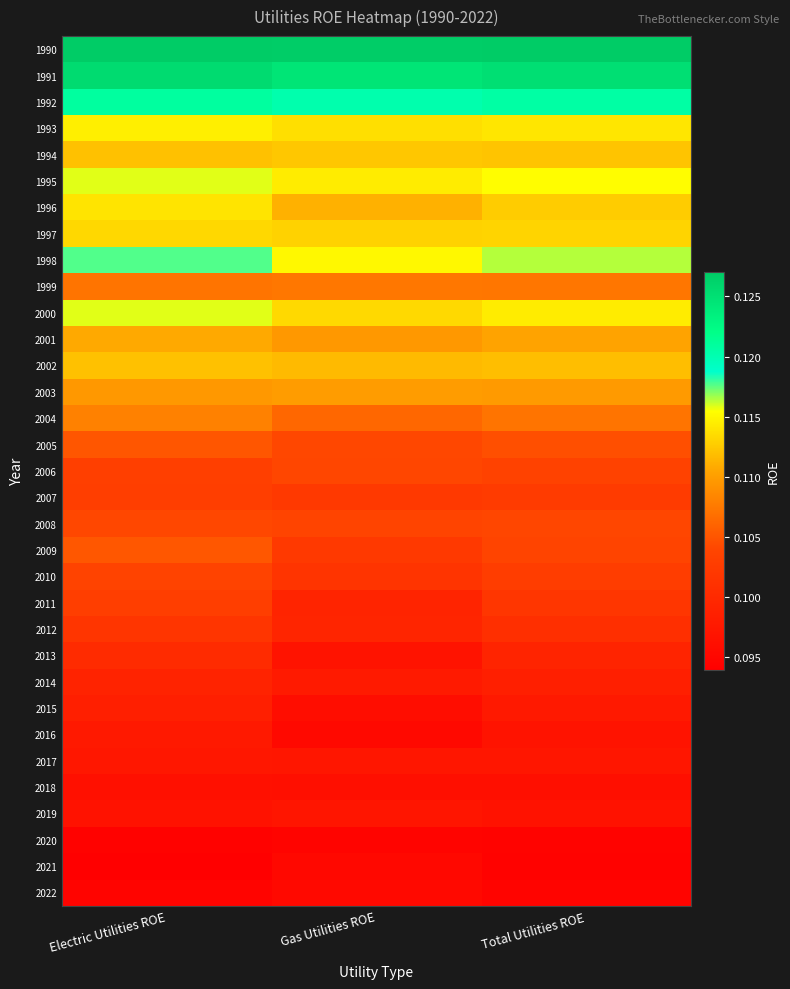

Reading right to left, transcribe all the data shown in this chart.

1990: Total Utilities ROE=0.1	Gas Utilities ROE=0.1	Electric Utilities ROE=0.1
1991: Total Utilities ROE=0.1	Gas Utilities ROE=0.1	Electric Utilities ROE=0.1
1992: Total Utilities ROE=0.1	Gas Utilities ROE=0.1	Electric Utilities ROE=0.1
1993: Total Utilities ROE=0.1	Gas Utilities ROE=0.1	Electric Utilities ROE=0.1
1994: Total Utilities ROE=0.1	Gas Utilities ROE=0.1	Electric Utilities ROE=0.1
1995: Total Utilities ROE=0.1	Gas Utilities ROE=0.1	Electric Utilities ROE=0.1
1996: Total Utilities ROE=0.1	Gas Utilities ROE=0.1	Electric Utilities ROE=0.1
1997: Total Utilities ROE=0.1	Gas Utilities ROE=0.1	Electric Utilities ROE=0.1
1998: Total Utilities ROE=0.1	Gas Utilities ROE=0.1	Electric Utilities ROE=0.1
1999: Total Utilities ROE=0.1	Gas Utilities ROE=0.1	Electric Utilities ROE=0.1
2000: Total Utilities ROE=0.1	Gas Utilities ROE=0.1	Electric Utilities ROE=0.1
2001: Total Utilities ROE=0.1	Gas Utilities ROE=0.1	Electric Utilities ROE=0.1
2002: Total Utilities ROE=0.1	Gas Utilities ROE=0.1	Electric Utilities ROE=0.1
2003: Total Utilities ROE=0.1	Gas Utilities ROE=0.1	Electric Utilities ROE=0.1
2004: Total Utilities ROE=0.1	Gas Utilities ROE=0.1	Electric Utilities ROE=0.1
2005: Total Utilities ROE=0.1	Gas Utilities ROE=0.1	Electric Utilities ROE=0.1
2006: Total Utilities ROE=0.1	Gas Utilities ROE=0.1	Electric Utilities ROE=0.1
2007: Total Utilities ROE=0.1	Gas Utilities ROE=0.1	Electric Utilities ROE=0.1
2008: Total Utilities ROE=0.1	Gas Utilities ROE=0.1	Electric Utilities ROE=0.1
2009: Total Utilities ROE=0.1	Gas Utilities ROE=0.1	Electric Utilities ROE=0.1
2010: Total Utilities ROE=0.1	Gas Utilities ROE=0.1	Electric Utilities ROE=0.1
2011: Total Utilities ROE=0.1	Gas Utilities ROE=0.1	Electric Utilities ROE=0.1
2012: Total Utilities ROE=0.1	Gas Utilities ROE=0.1	Electric Utilities ROE=0.1
2013: Total Utilities ROE=0.1	Gas Utilities ROE=0.1	Electric Utilities ROE=0.1
2014: Total Utilities ROE=0.1	Gas Utilities ROE=0.1	Electric Utilities ROE=0.1
2015: Total Utilities ROE=0.1	Gas Utilities ROE=0.1	Electric Utilities ROE=0.1
2016: Total Utilities ROE=0.1	Gas Utilities ROE=0.1	Electric Utilities ROE=0.1
2017: Total Utilities ROE=0.1	Gas Utilities ROE=0.1	Electric Utilities ROE=0.1
2018: Total Utilities ROE=0.1	Gas Utilities ROE=0.1	Electric Utilities ROE=0.1
2019: Total Utilities ROE=0.1	Gas Utilities ROE=0.1	Electric Utilities ROE=0.1
2020: Total Utilities ROE=0.1	Gas Utilities ROE=0.1	Electric Utilities ROE=0.1
2021: Total Utilities ROE=0.1	Gas Utilities ROE=0.1	Electric Utilities ROE=0.1
2022: Total Utilities ROE=0.1	Gas Utilities ROE=0.1	Electric Utilities ROE=0.1